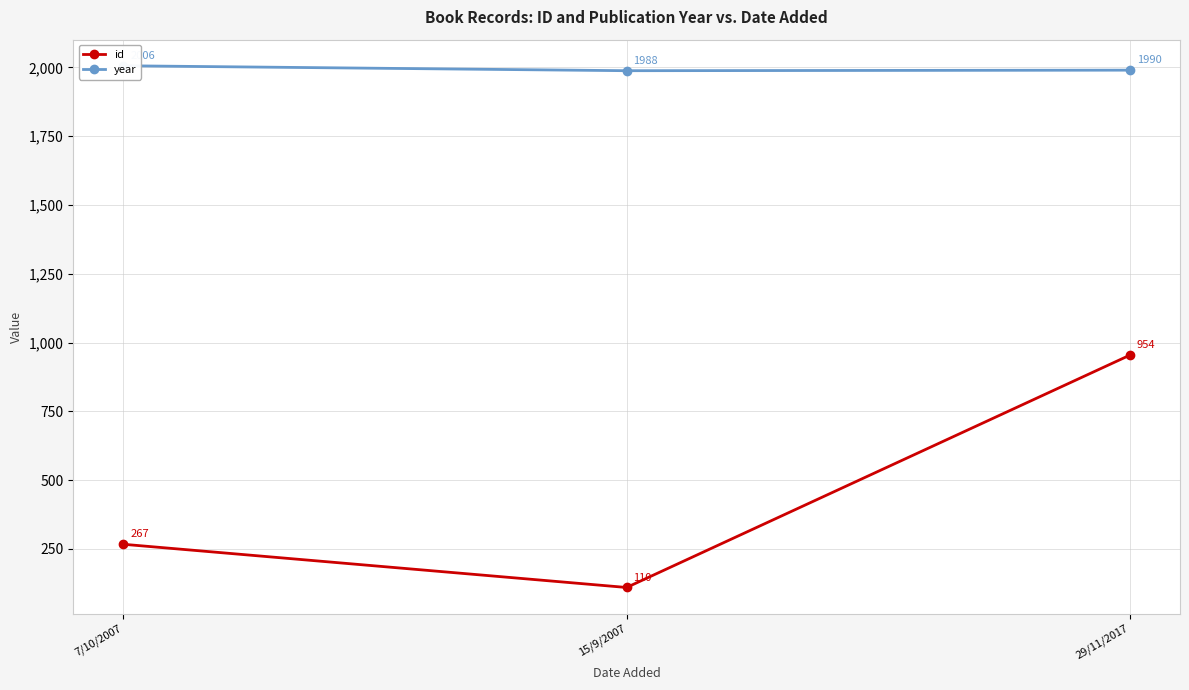

Count the id values in the range 110 to 954.

3